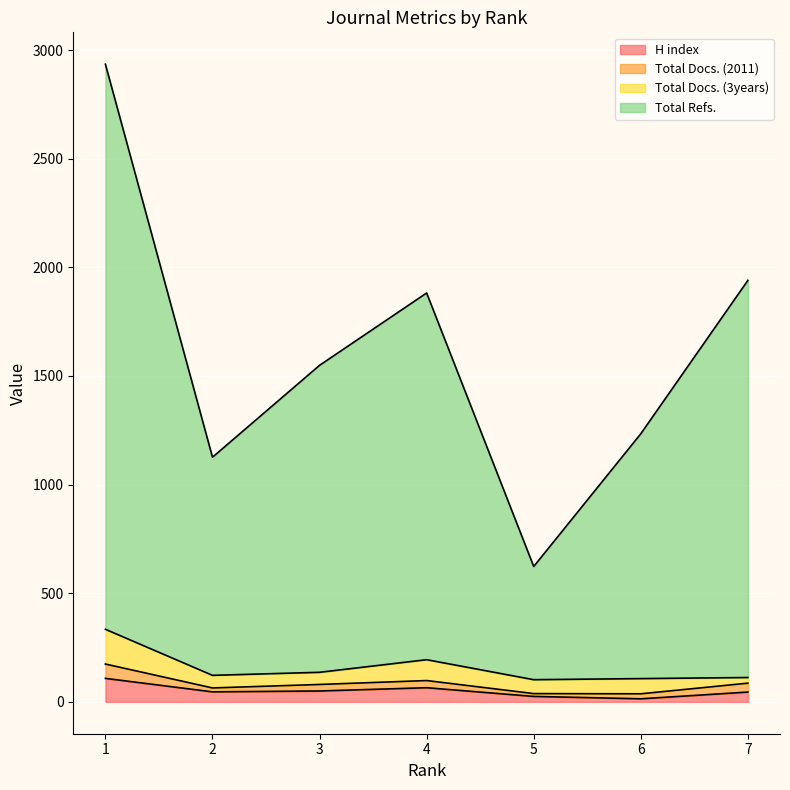

True or false: H index and Total Docs. (2011) cross at least once.

False